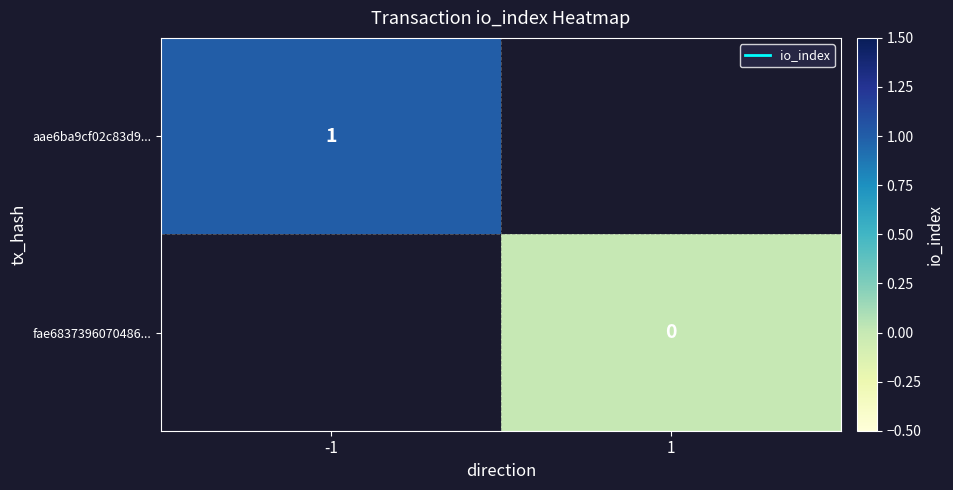

List the labels in order of aae6ba9cf02c83d9... value, largest first.

-1, 1